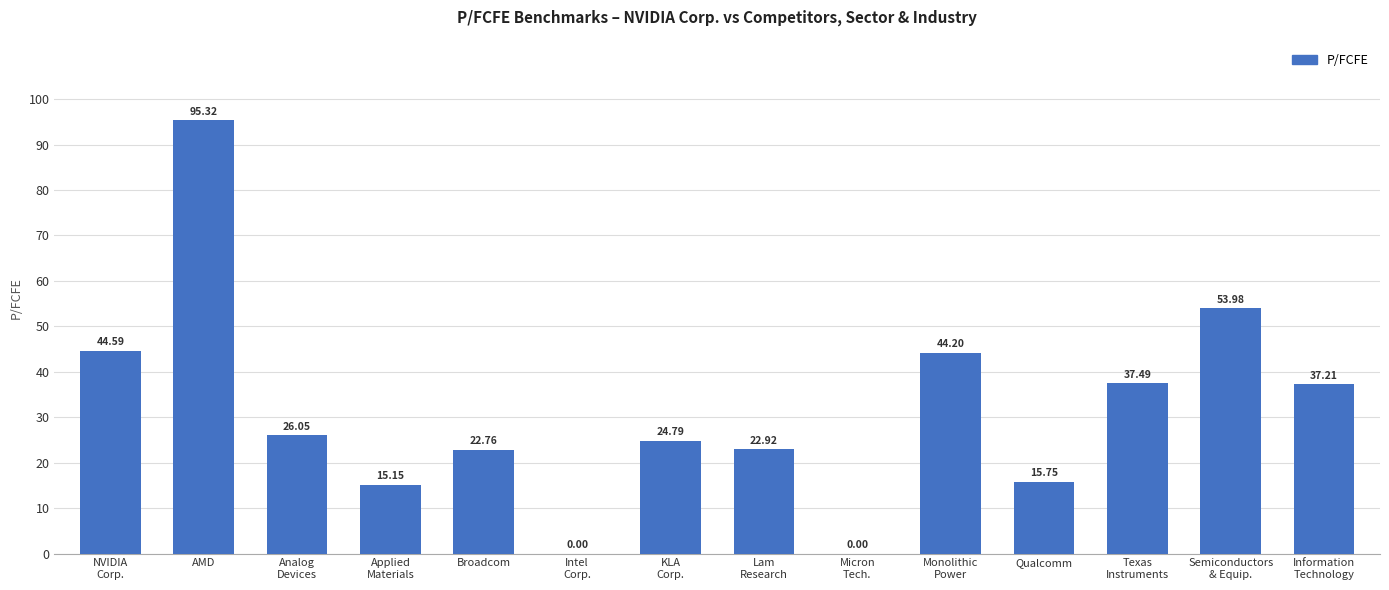

At which category does the chart reach its peak across all series?

AMD